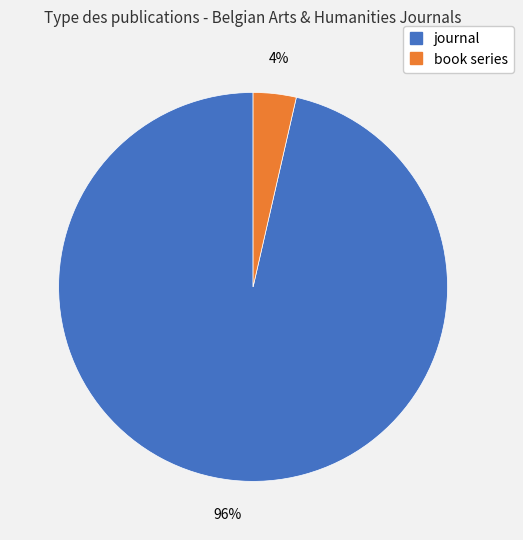

Count the number of slices in the pie.

2